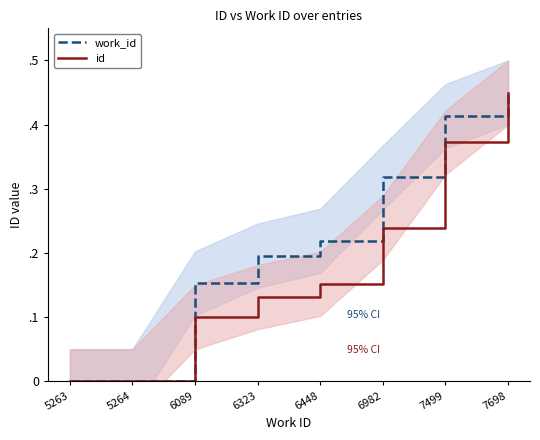

What is the difference between the second highest and second lowest values in the work_id series?

0.4